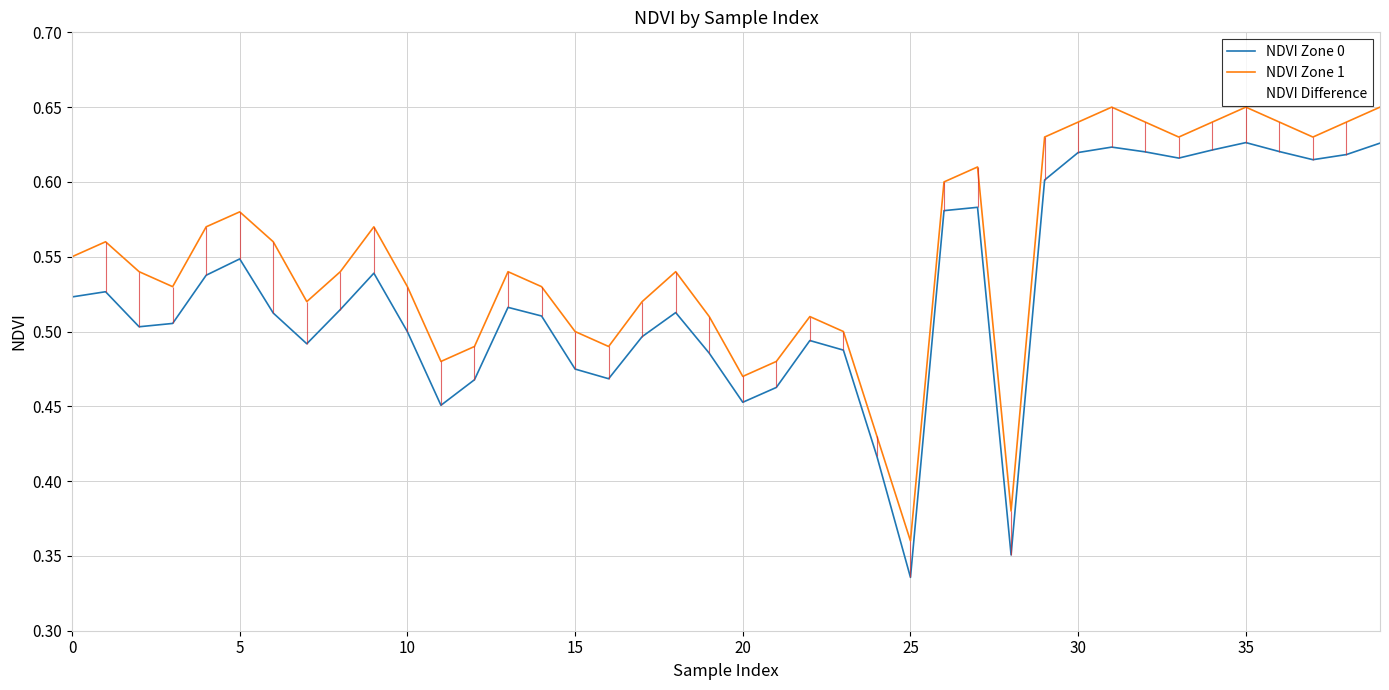

Does the chart have visible grid lines?

Yes